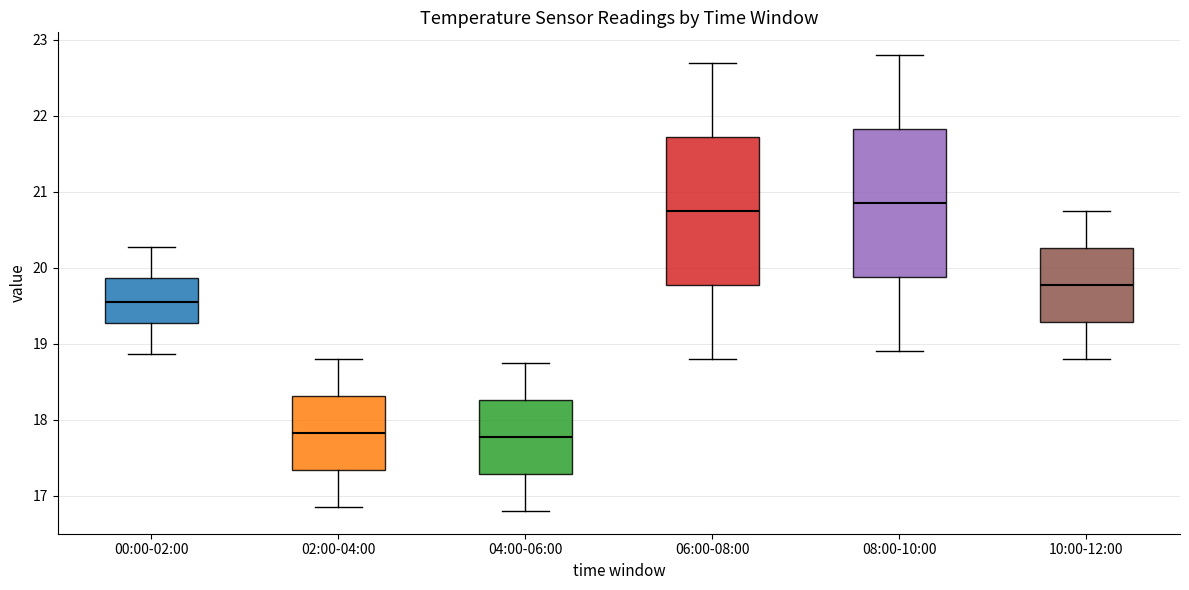

Reading left to right, transcribe this box plot: for each box, give where its median line is, the range the box spans, and where its two whiskers end, as read against the y-axis. The values are not printed on the chart, so give them approximately, as read against the axis.

00:00-02:00: median 19.6, box 19.3 to 19.9, whiskers 18.9 to 20.3
02:00-04:00: median 17.8, box 17.3 to 18.3, whiskers 16.9 to 18.8
04:00-06:00: median 17.8, box 17.3 to 18.3, whiskers 16.8 to 18.8
06:00-08:00: median 20.8, box 19.8 to 21.7, whiskers 18.8 to 22.7
08:00-10:00: median 20.9, box 19.9 to 21.8, whiskers 18.9 to 22.8
10:00-12:00: median 19.8, box 19.3 to 20.3, whiskers 18.8 to 20.8